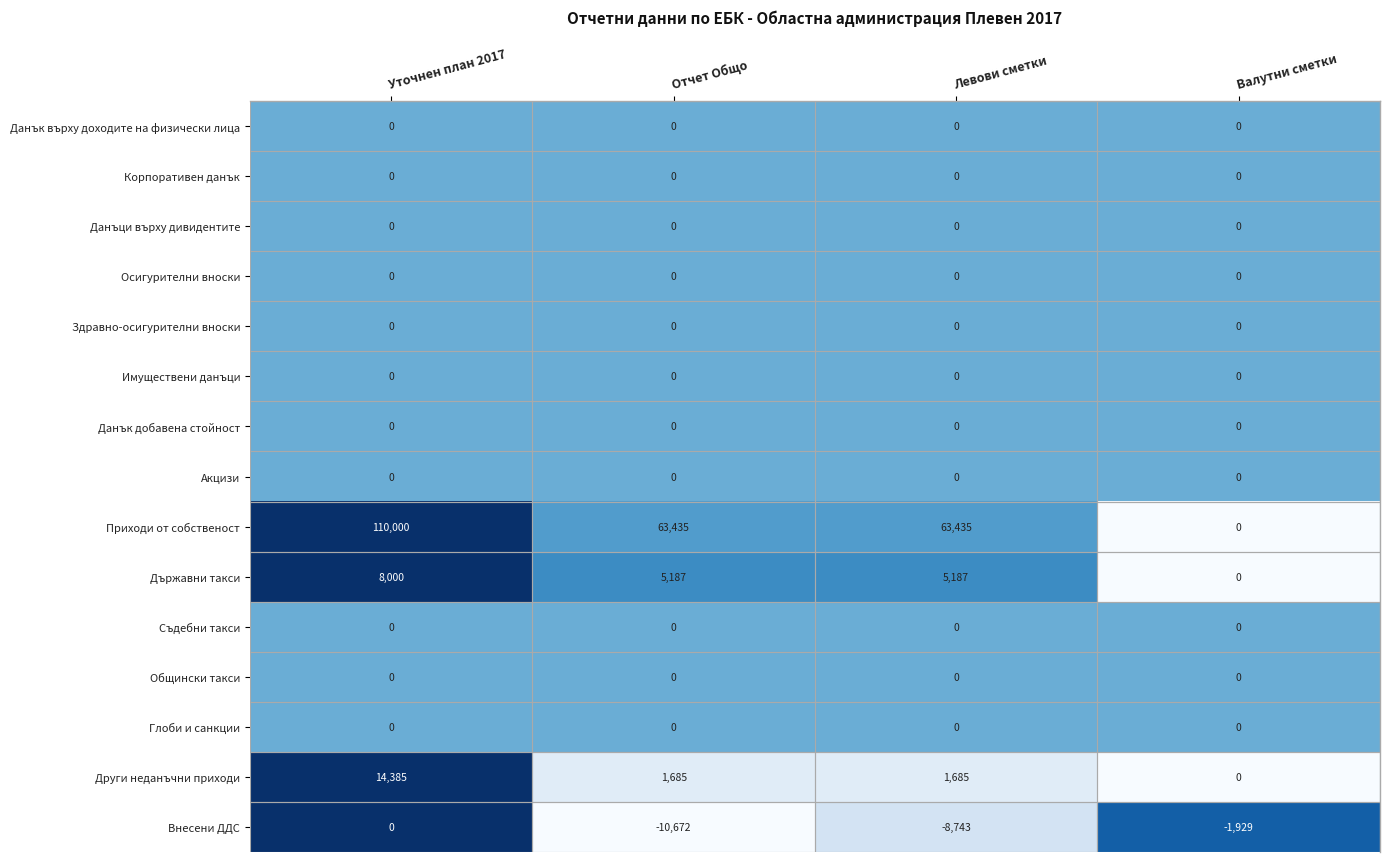

Between Левови сметки and Валутни сметки, which series saw the biggest shift?

Приходи от собственост